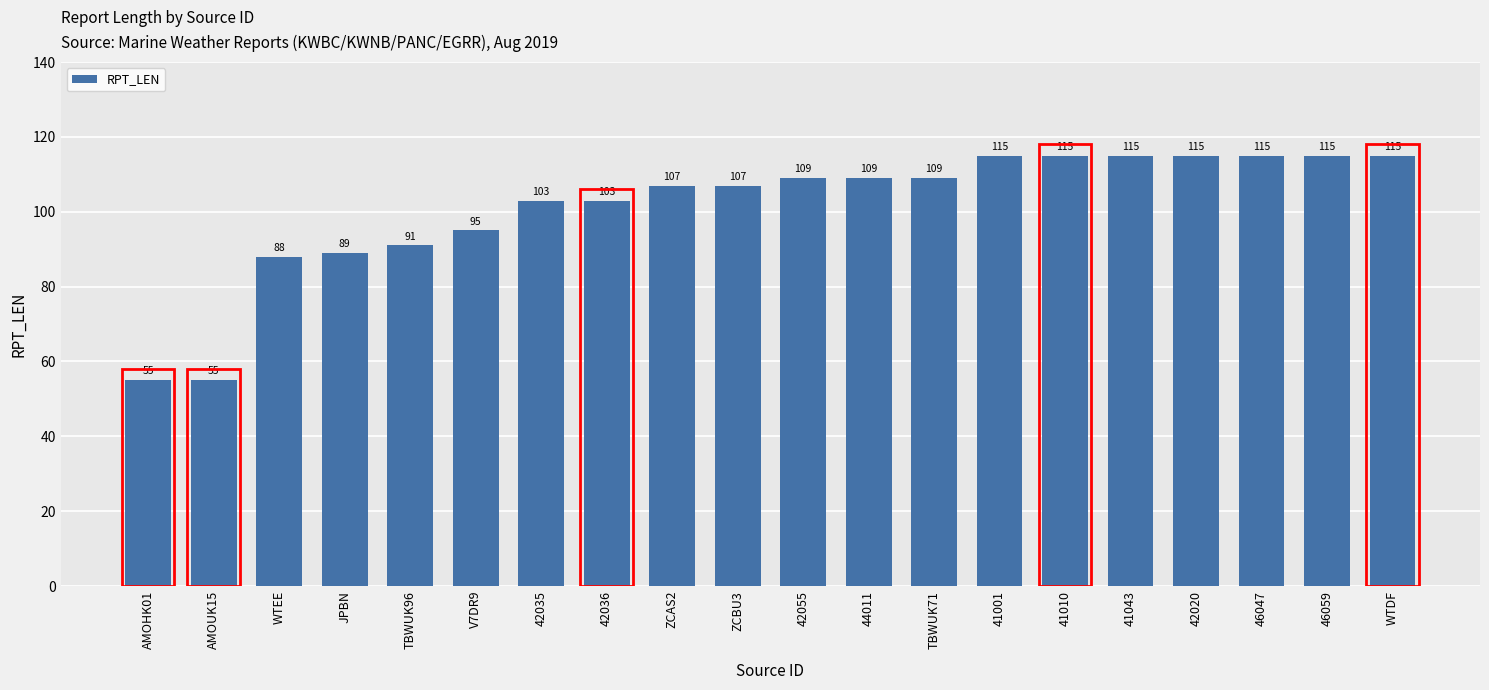

What is the smallest value displayed?

55